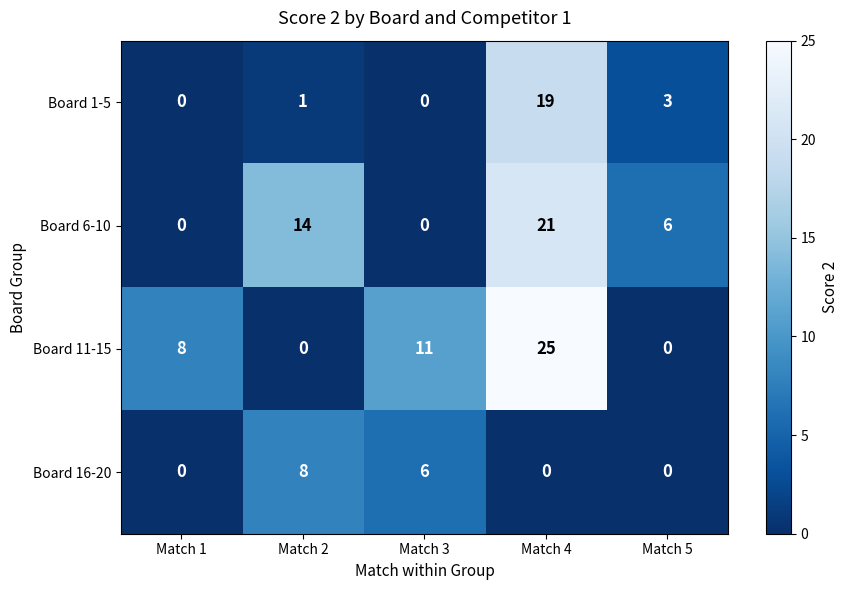

Count the number of categories in the chart.

5